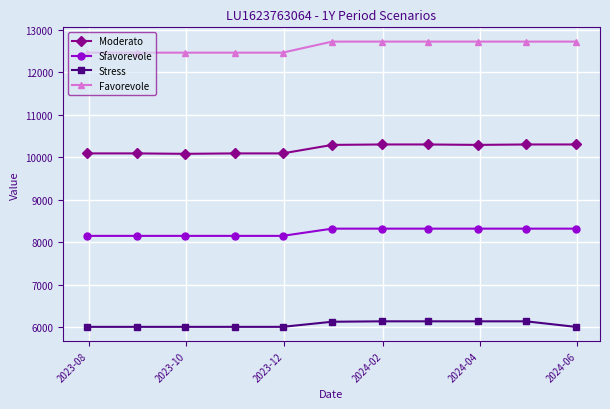

What is the value of the Moderato point at the 7th from the left?

10300